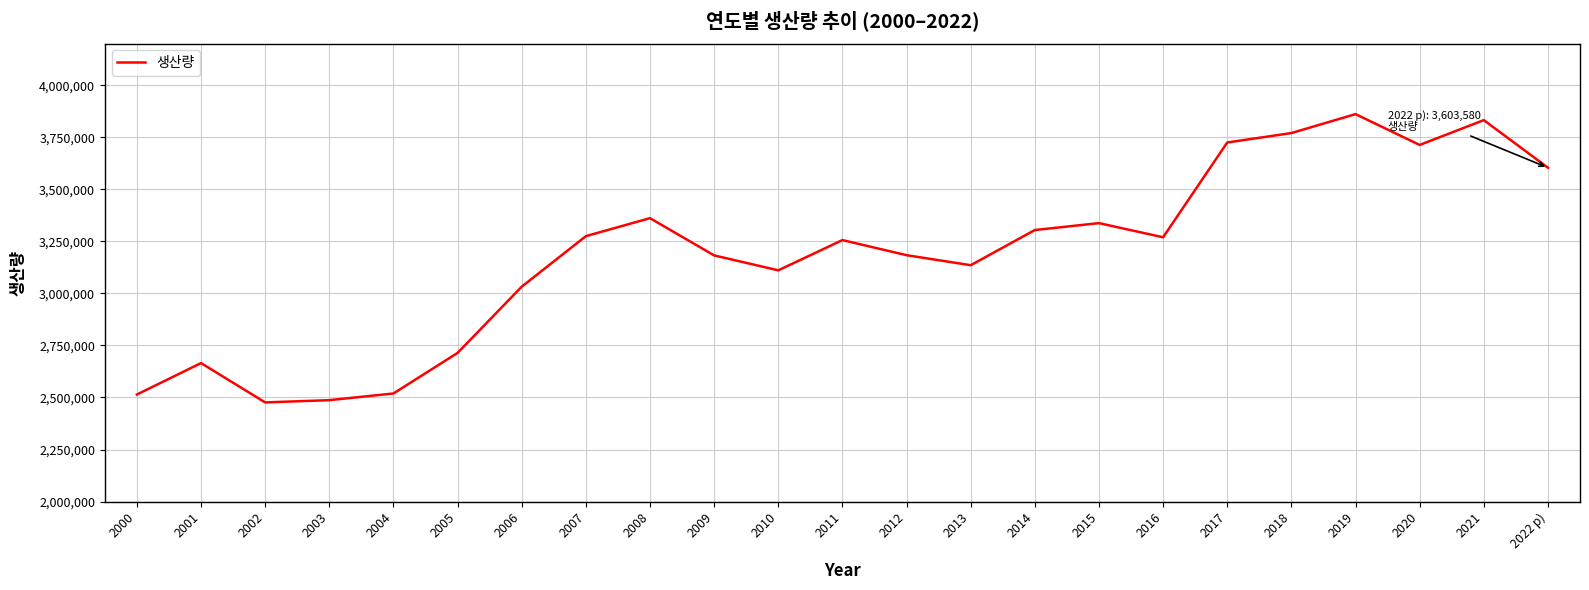

What is the approximate value at 2009, to the nearest 100?

3182300